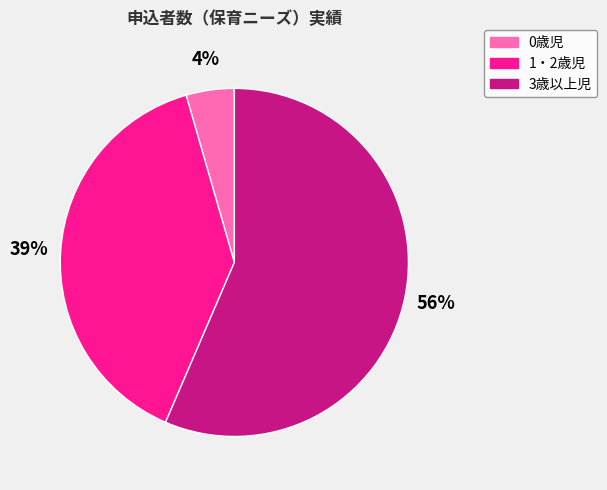

Count the number of slices in the pie.

3